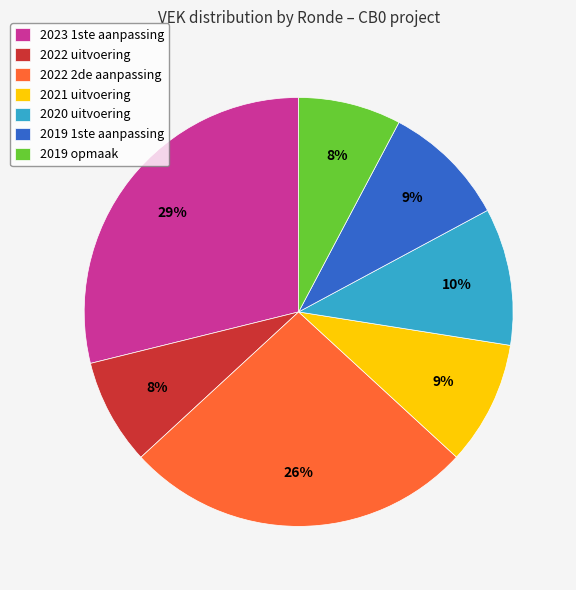

Does 2021 uitvoering account for over 50% of the chart?

No